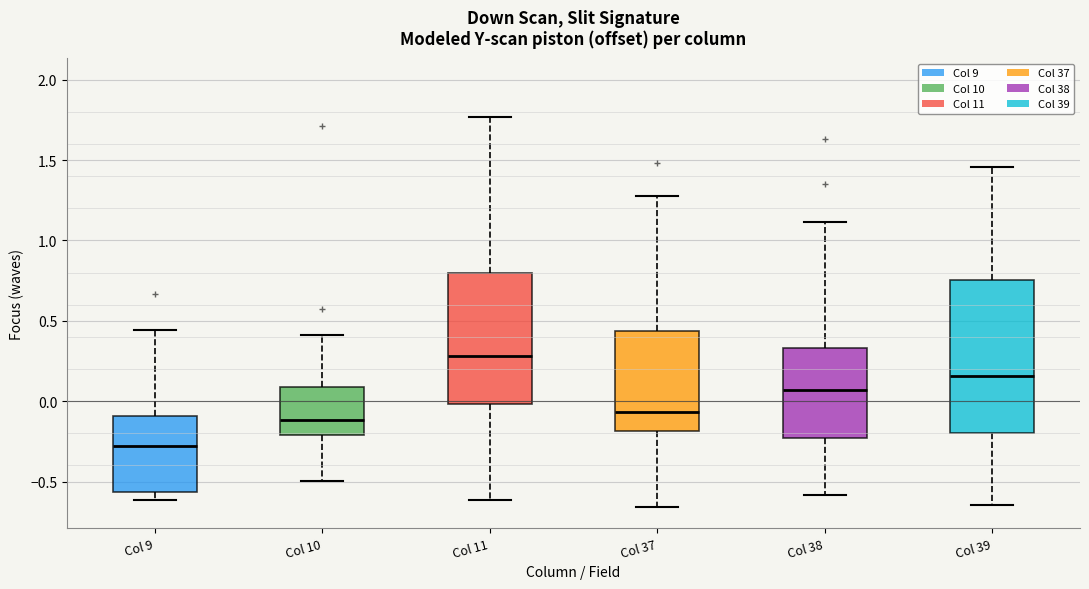

Reading left to right, read every box against the y-axis: the position of its median line, the range the box covers, and the ends of its whiskers. The values are not printed on the chart, so give them approximately, as read against the axis.

Col 9: median -0.30, box -0.55 to -0.10, whiskers -0.60 to 0.45
Col 10: median -0.10, box -0.20 to 0.10, whiskers -0.50 to 0.40
Col 11: median 0.30, box 0.00 to 0.80, whiskers -0.60 to 1.75
Col 37: median -0.05, box -0.20 to 0.45, whiskers -0.65 to 1.25
Col 38: median 0.05, box -0.25 to 0.35, whiskers -0.60 to 1.10
Col 39: median 0.15, box -0.20 to 0.75, whiskers -0.65 to 1.45